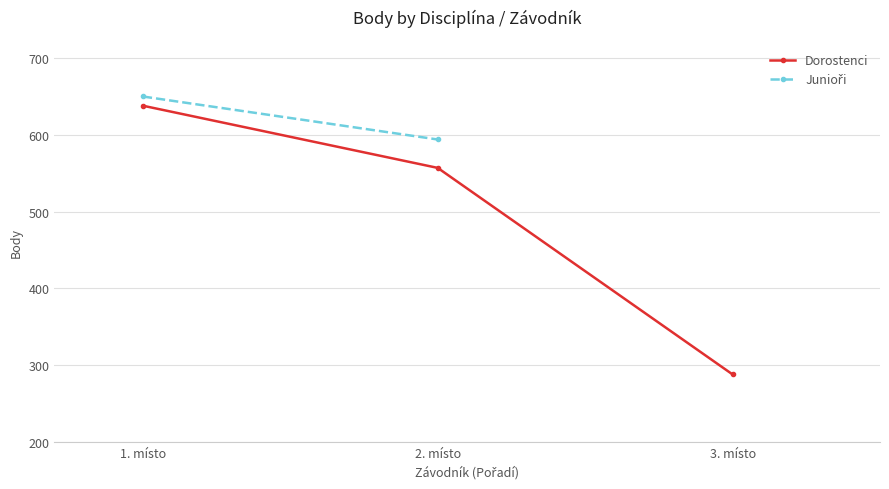

What is the ratio of the value at 1. místo to the value at 3. místo?

2.2